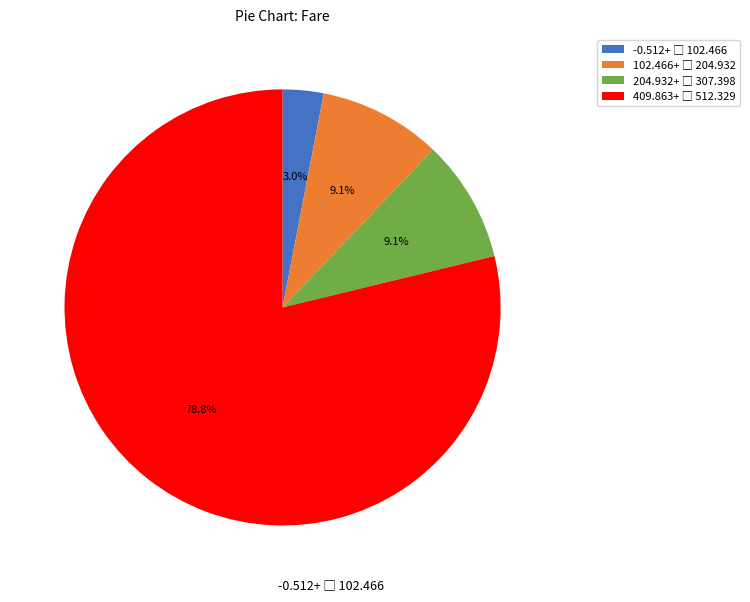

Is there any slice that represents more than half of the pie?

Yes